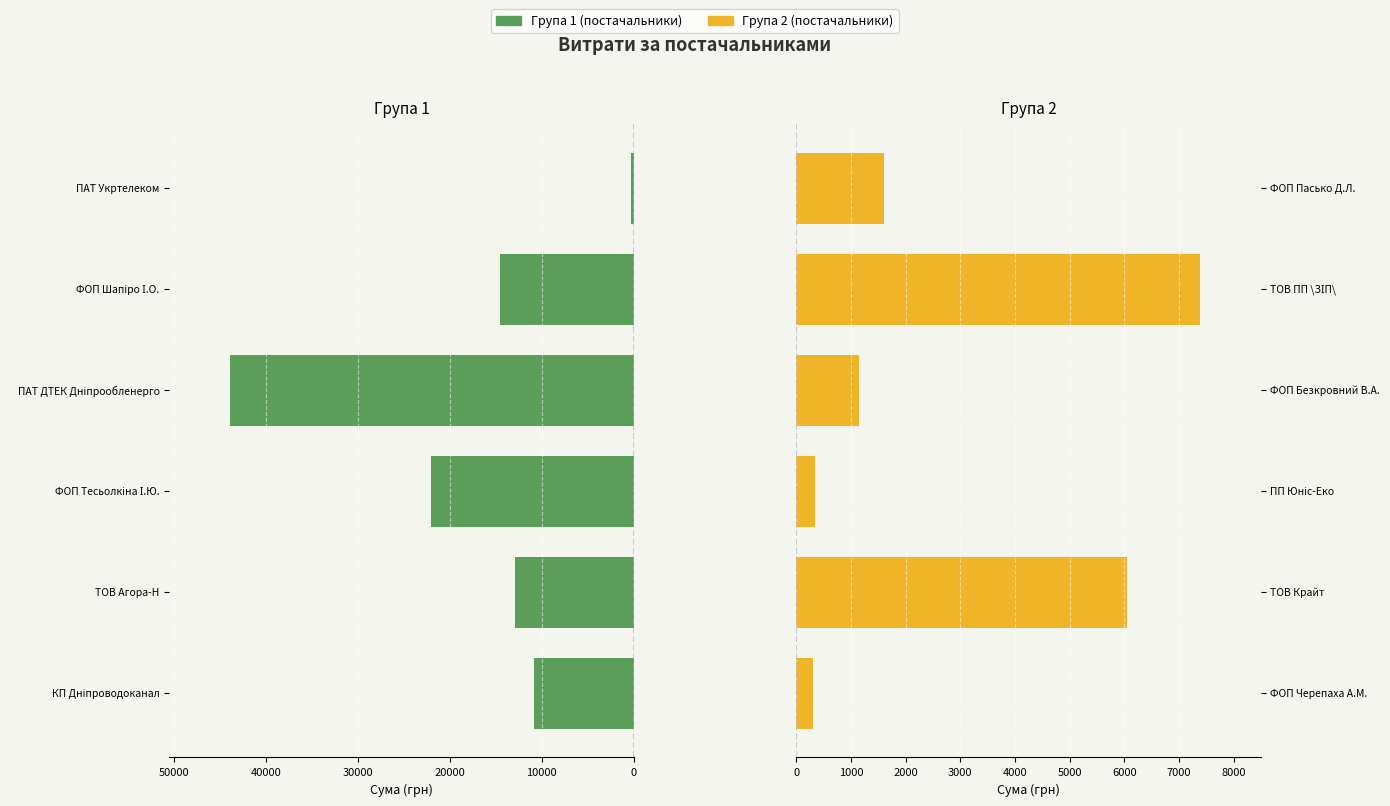

What is the difference between the second highest and minimum values in the Група 2 (постачальники) series?

5750.5